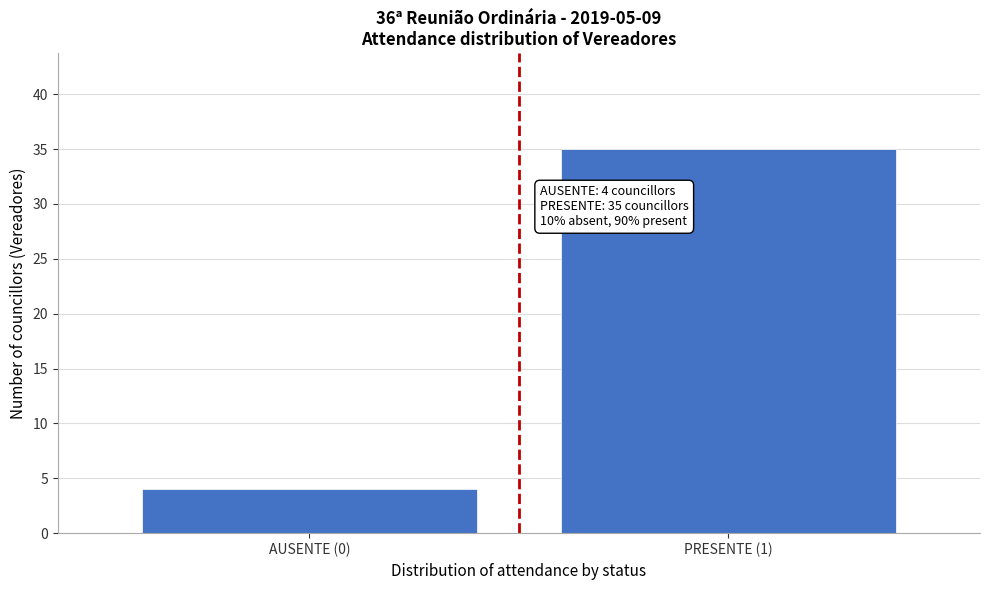

Reading left to right, extract all data points from this chart.

AUSENTE (0)=4	PRESENTE (1)=35